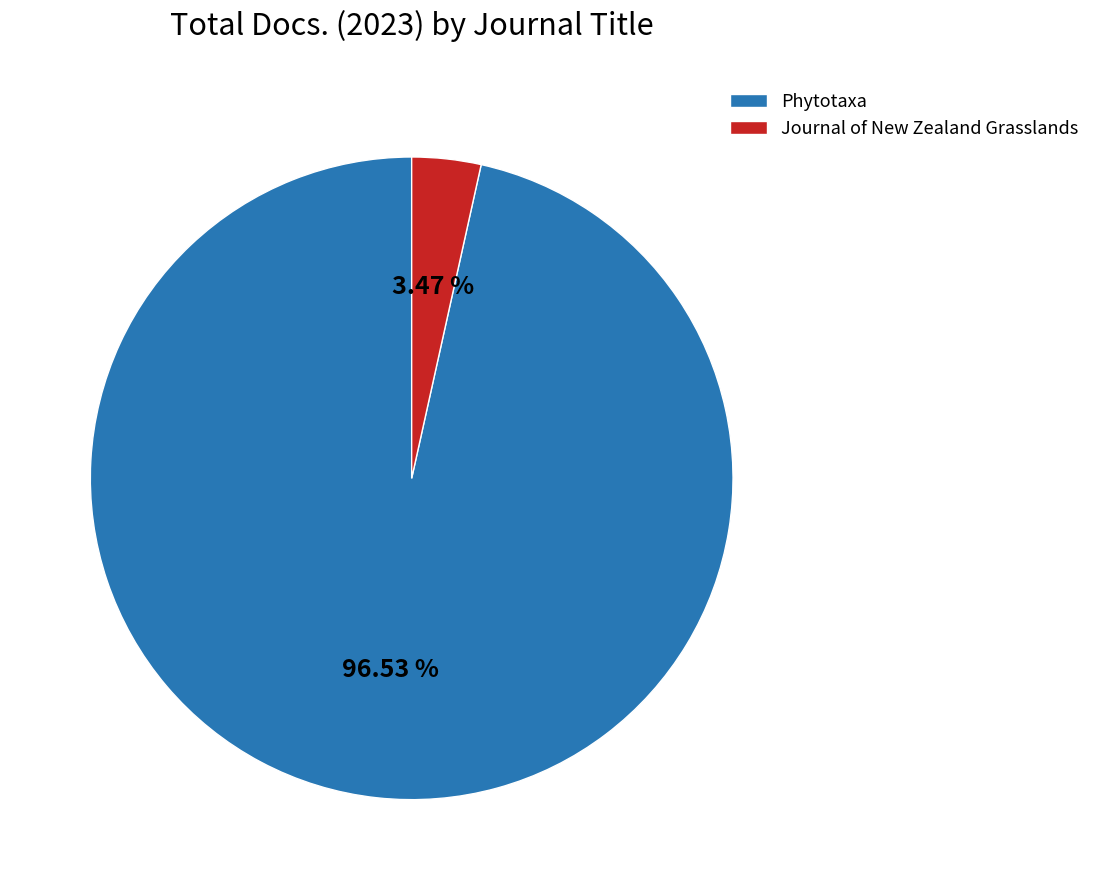

Between Phytotaxa and Journal of New Zealand Grasslands, which is larger?

Phytotaxa